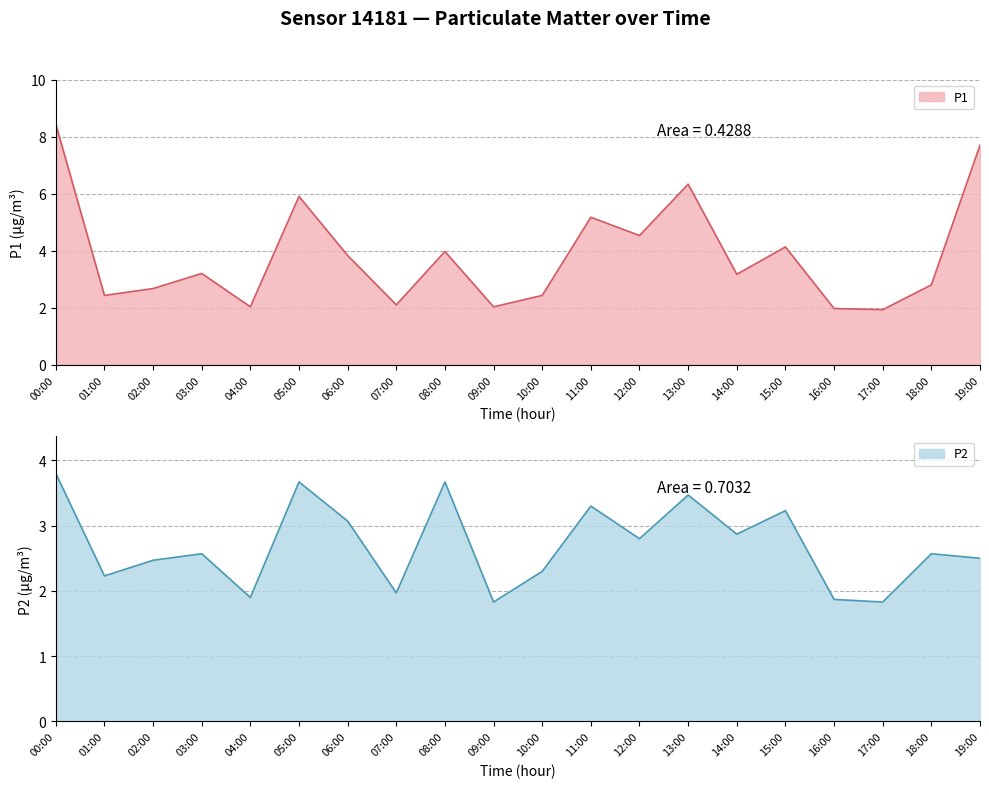

What is the value of the P2 point at the 13th from the left?

2.8